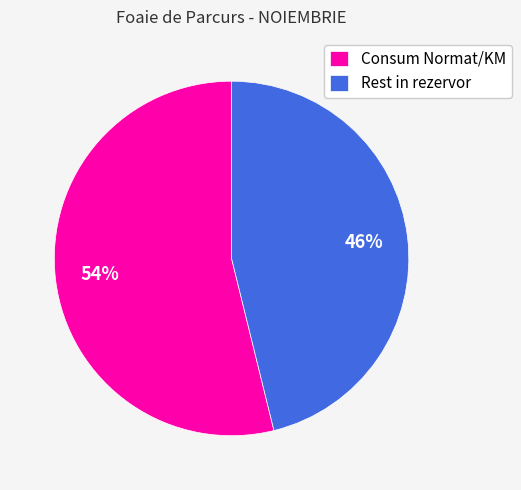

What percentage is the Consum Normat/KM slice, to the nearest percent?

54%